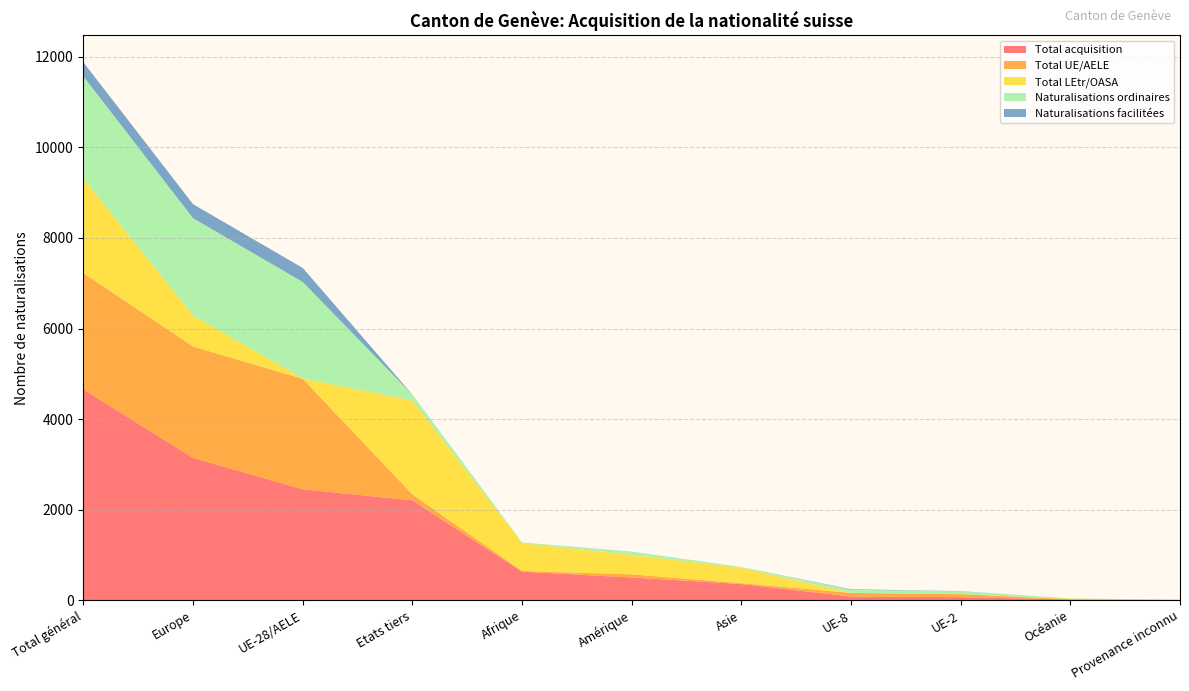

Reading left to right, list all the values displayed in this chart.

Total acquisition: Total général=4654	Europe=3142	UE-28/AELE=2449	Etats tiers=2205	Afrique=630	Amérique=501	Asie=357	UE-8=81	UE-2=67	Océanie=18	Provenance inconnu=6
Total UE/AELE: Total général=2570	Europe=2461	UE-28/AELE=2439	Etats tiers=131	Afrique=16	Amérique=70	Asie=19	UE-8=80	UE-2=67	Océanie=4	Provenance inconnu=0
Total LEtr/OASA: Total général=2084	Europe=681	UE-28/AELE=10	Etats tiers=2074	Afrique=614	Amérique=431	Asie=338	UE-8=1	UE-2=0	Océanie=14	Provenance inconnu=6
Naturalisations ordinaires: Total général=2259	Europe=2152	UE-28/AELE=2130	Etats tiers=129	Afrique=16	Amérique=68	Asie=19	UE-8=70	UE-2=63	Océanie=4	Provenance inconnu=0
Naturalisations facilitées: Total général=311	Europe=309	UE-28/AELE=309	Etats tiers=2	Afrique=0	Amérique=2	Asie=0	UE-8=10	UE-2=4	Océanie=0	Provenance inconnu=0